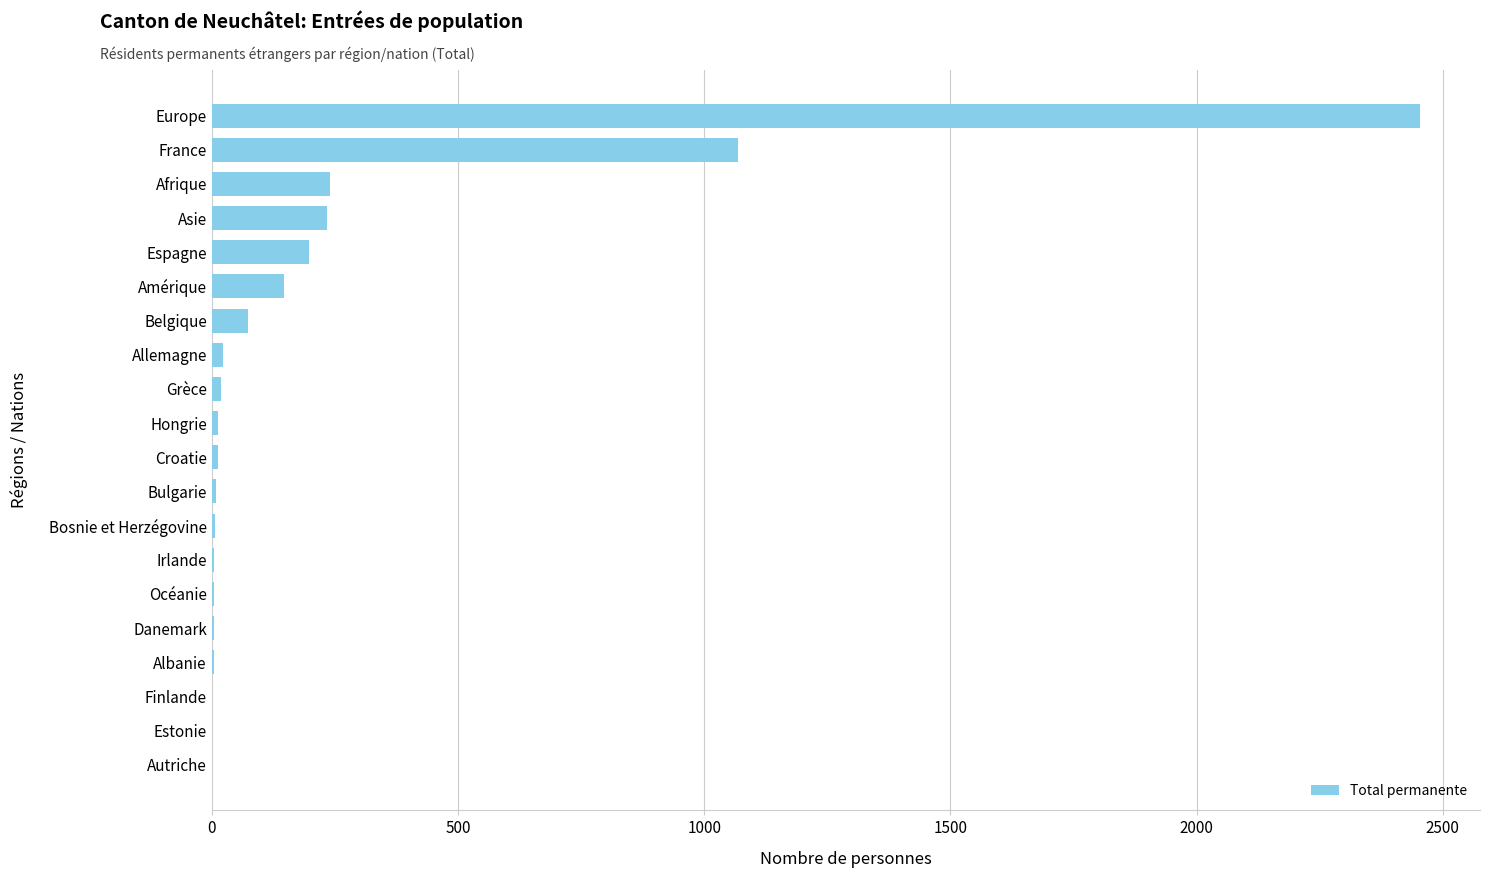

The value at Europe is 713. True or false?

False